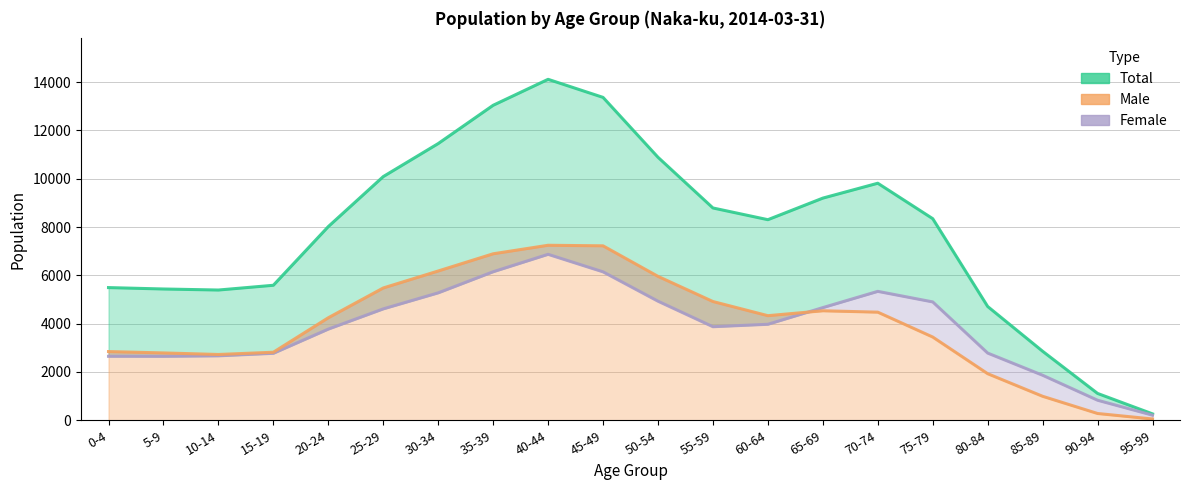

What position from the left is 85-89?

18